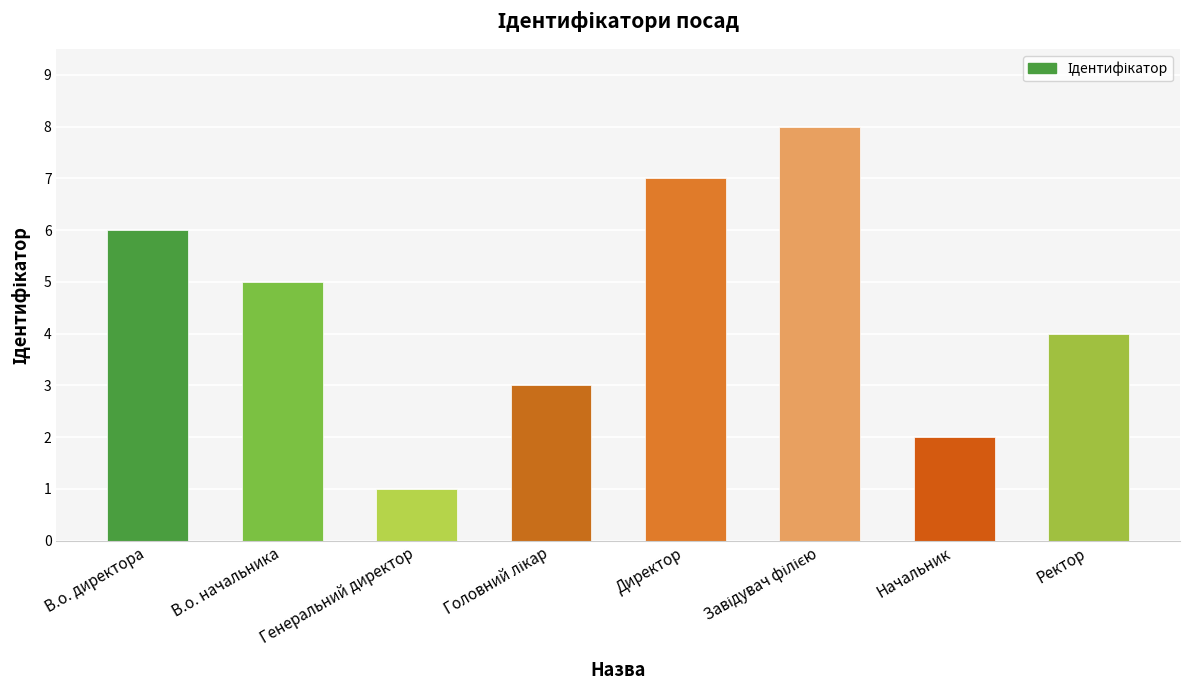

Reading right to left, what are all the values shown in this chart?

4	2	8	7	3	1	5	6